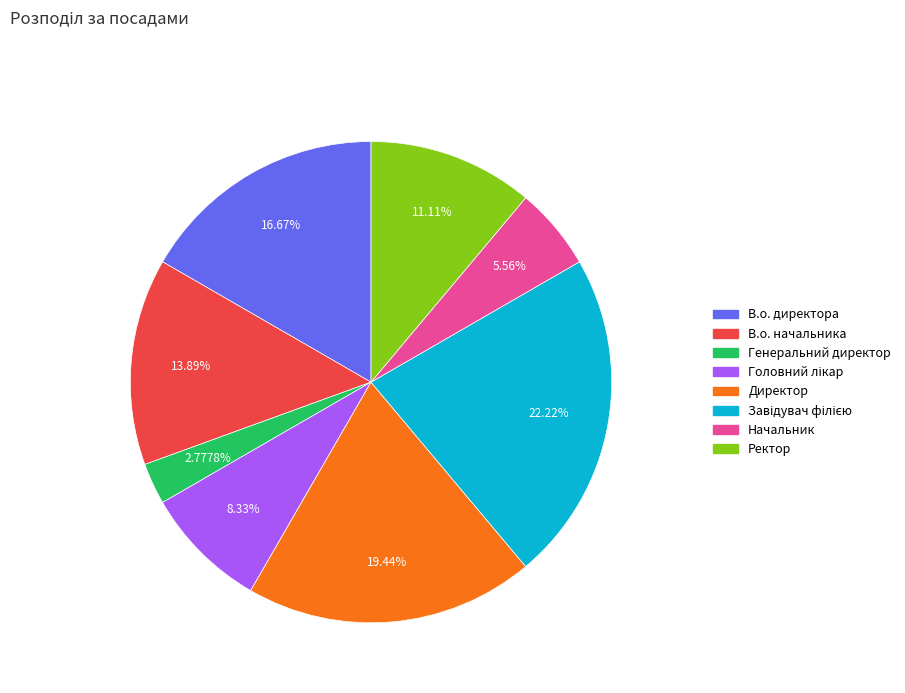

Which category has the smallest portion of the pie?

Генеральний директор